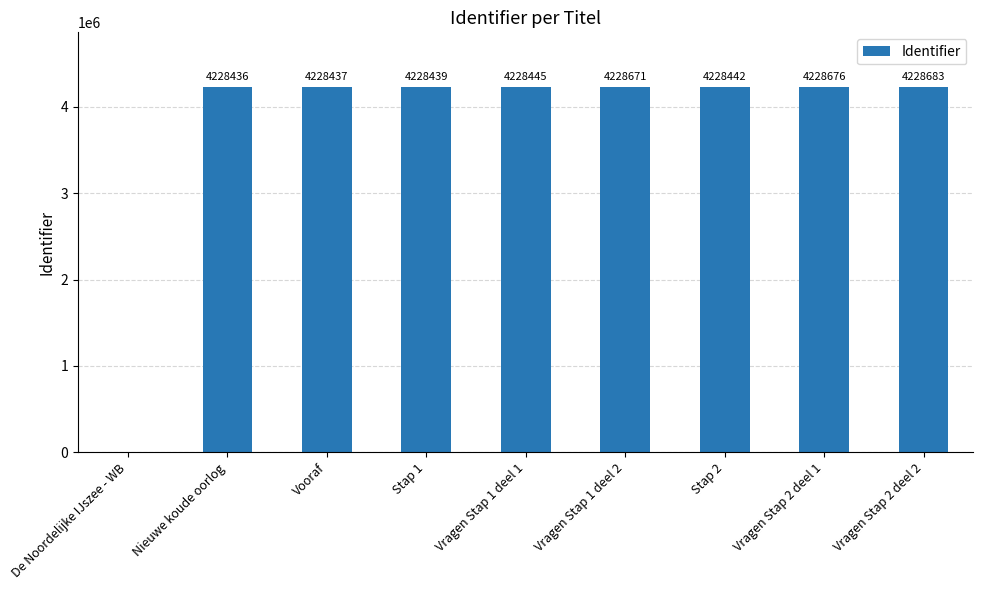

Reading left to right, extract all data points from this chart.

0	4228436	4228437	4228439	4228445	4228671	4228442	4228676	4228683